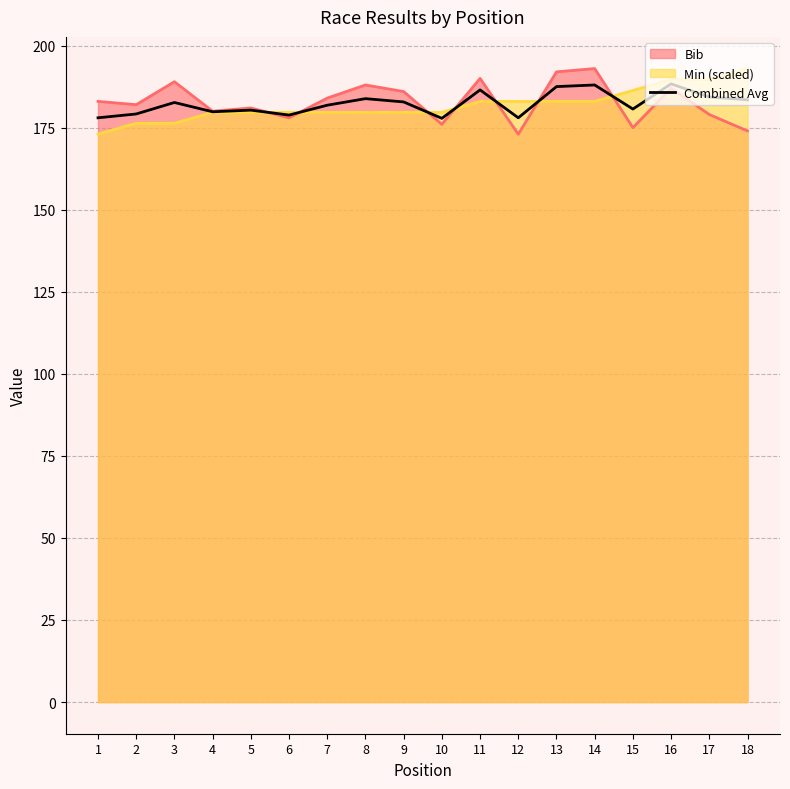

The chart shows a value of 74.9 at 10. True or false?

False